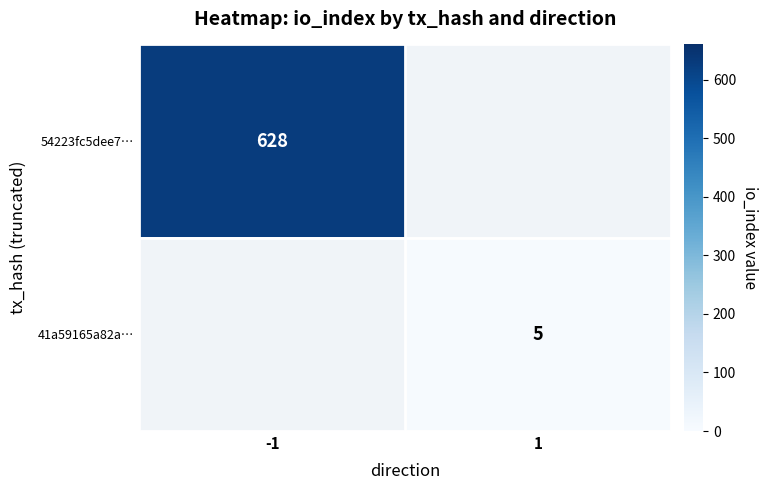

The value of 41a59165a82a… at 1 is 5. True or false?

True